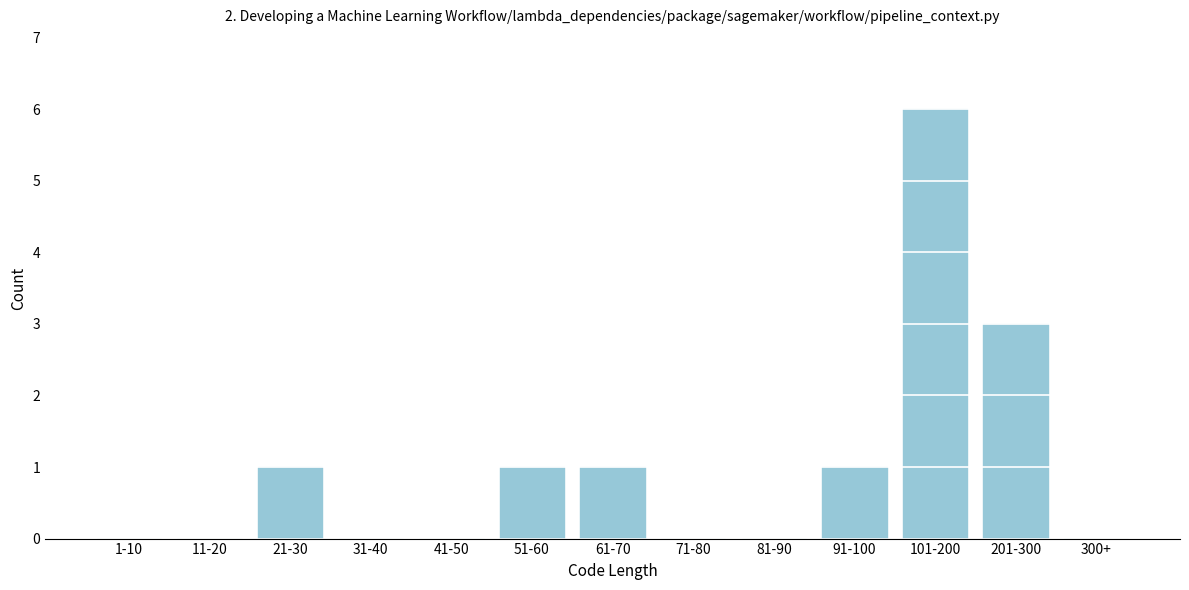

Reading right to left, what are all the values shown in this chart?

300+=0	201-300=3	101-200=6	91-100=1	81-90=0	71-80=0	61-70=1	51-60=1	41-50=0	31-40=0	21-30=1	11-20=0	1-10=0